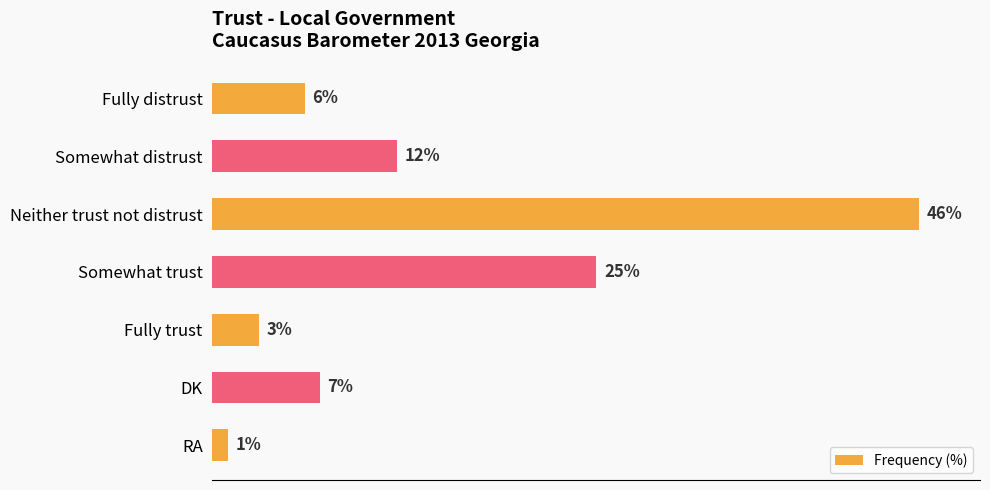

Which has a higher value, Somewhat distrust or Fully trust?

Somewhat distrust